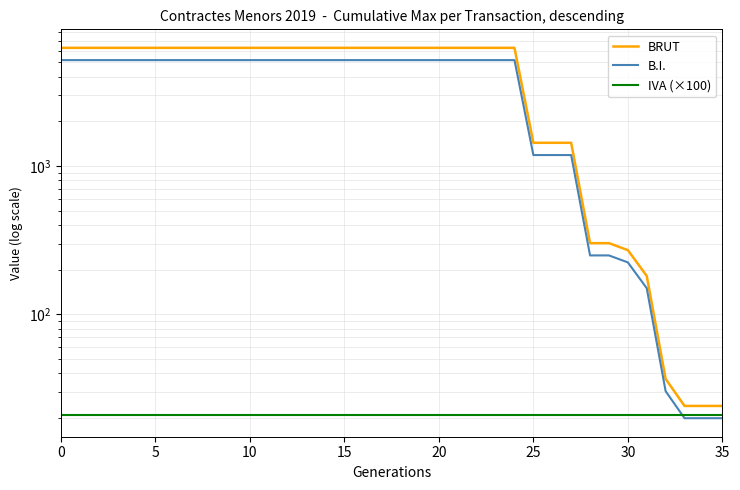

Count the B.I. values in the range 1187 to 5188.

28